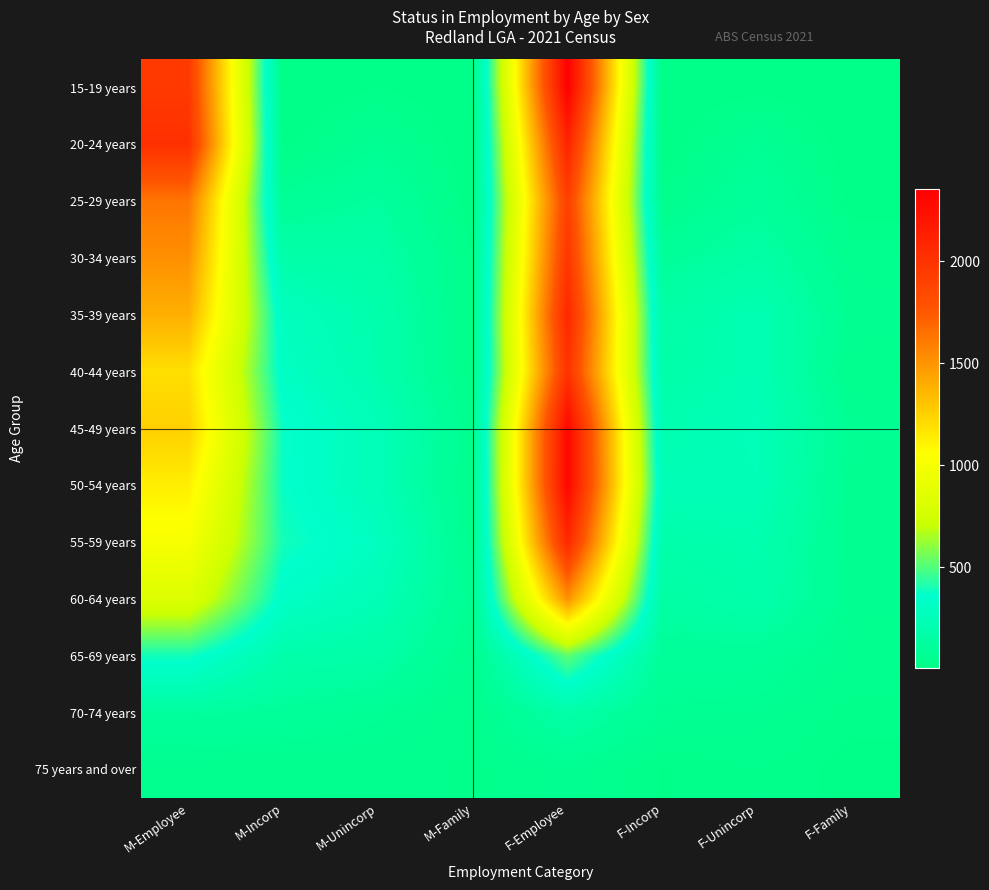

Reading left to right, extract all data points from this chart.

15-19 years: M-Employee=1955	M-Incorp=5	M-Unincorp=23	M-Family=7	F-Employee=2353	F-Incorp=5	F-Unincorp=16	F-Family=9
20-24 years: M-Employee=2019	M-Incorp=17	M-Unincorp=64	M-Family=6	F-Employee=2104	F-Incorp=9	F-Unincorp=72	F-Family=7
25-29 years: M-Employee=1631	M-Incorp=81	M-Unincorp=122	M-Family=8	F-Employee=1910	F-Incorp=34	F-Unincorp=109	F-Family=15
30-34 years: M-Employee=1519	M-Incorp=180	M-Unincorp=169	M-Family=20	F-Employee=1977	F-Incorp=100	F-Unincorp=159	F-Family=41
35-39 years: M-Employee=1390	M-Incorp=290	M-Unincorp=197	M-Family=21	F-Employee=2081	F-Incorp=159	F-Unincorp=234	F-Family=56
40-44 years: M-Employee=1192	M-Incorp=318	M-Unincorp=204	M-Family=23	F-Employee=2003	F-Incorp=183	F-Unincorp=234	F-Family=36
45-49 years: M-Employee=1256	M-Incorp=373	M-Unincorp=253	M-Family=42	F-Employee=2296	F-Incorp=214	F-Unincorp=259	F-Family=61
50-54 years: M-Employee=1129	M-Incorp=371	M-Unincorp=253	M-Family=34	F-Employee=2302	F-Incorp=247	F-Unincorp=251	F-Family=53
55-59 years: M-Employee=1013	M-Incorp=393	M-Unincorp=297	M-Family=42	F-Employee=2072	F-Incorp=189	F-Unincorp=212	F-Family=54
60-64 years: M-Employee=827	M-Incorp=330	M-Unincorp=244	M-Family=59	F-Employee=1516	F-Incorp=146	F-Unincorp=194	F-Family=53
65-69 years: M-Employee=390	M-Incorp=188	M-Unincorp=170	M-Family=40	F-Employee=522	F-Incorp=96	F-Unincorp=97	F-Family=45
70-74 years: M-Employee=125	M-Incorp=104	M-Unincorp=74	M-Family=33	F-Employee=175	F-Incorp=65	F-Unincorp=58	F-Family=28
75 years and over: M-Employee=40	M-Incorp=37	M-Unincorp=46	M-Family=30	F-Employee=55	F-Incorp=22	F-Unincorp=34	F-Family=18